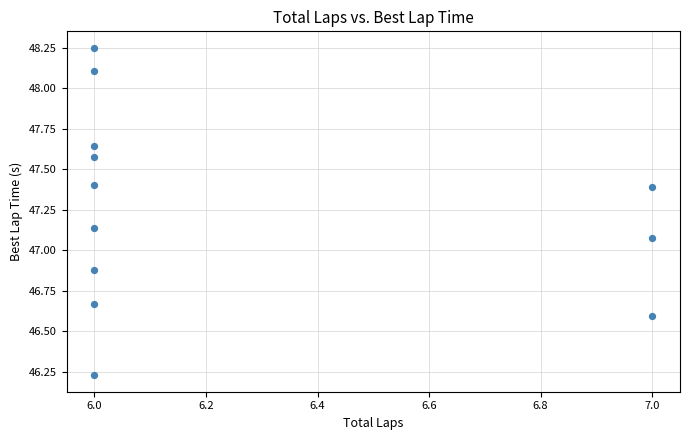

What is the average Y value?

47.2